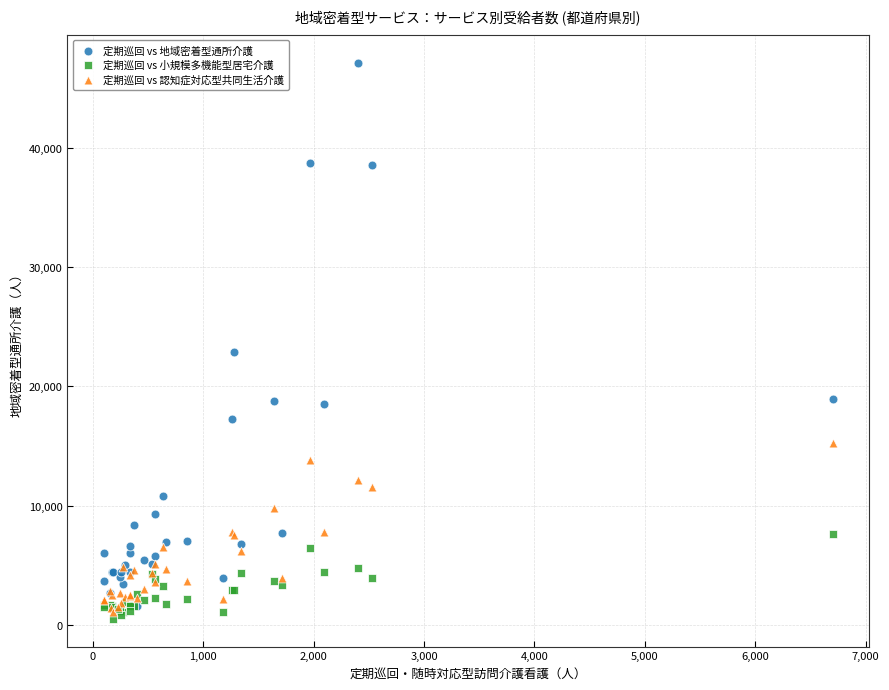

Across all series, what Y value is closest to 23828?

22866